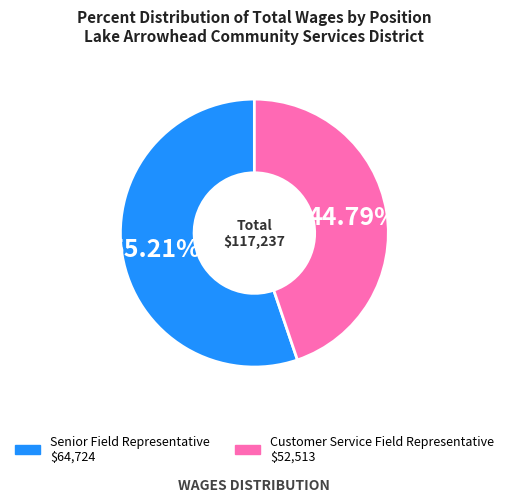

Rank the categories by value from highest to lowest.

Senior Field Representative, Customer Service Field Representative